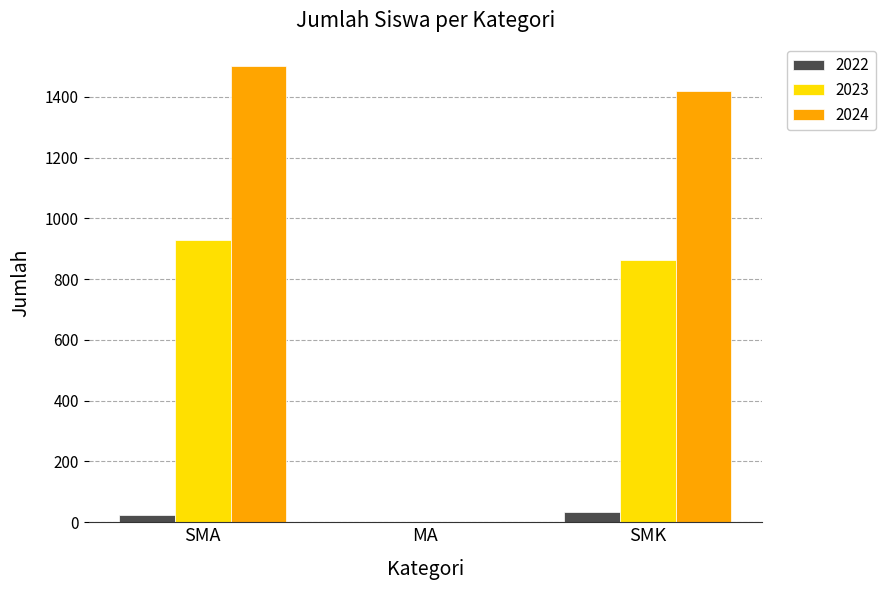

How many groups of bars are there?

3